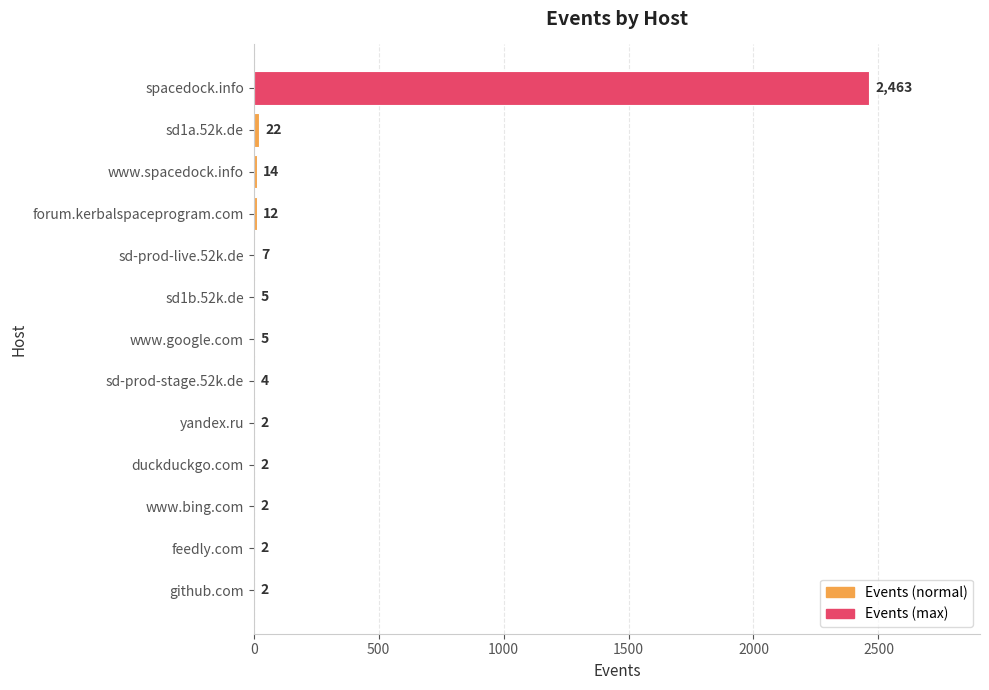

Reading bottom to top, list all the values displayed in this chart.

github.com=2	feedly.com=2	www.bing.com=2	duckduckgo.com=2	yandex.ru=2	sd-prod-stage.52k.de=4	www.google.com=5	sd1b.52k.de=5	sd-prod-live.52k.de=7	forum.kerbalspaceprogram.com=12	www.spacedock.info=14	sd1a.52k.de=22	spacedock.info=2463